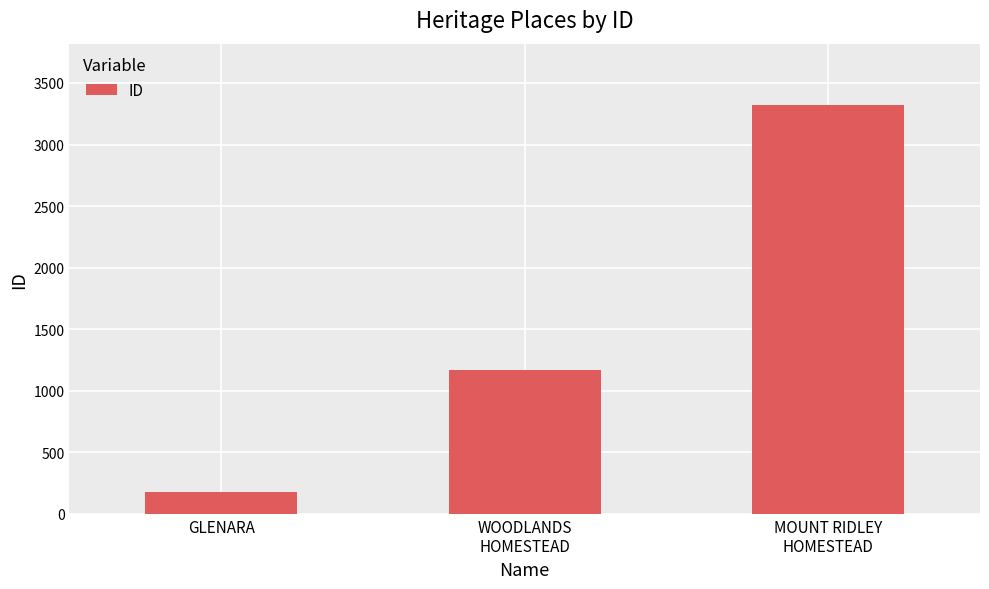

What is the approximate value at GLENARA, to the nearest 50?

200